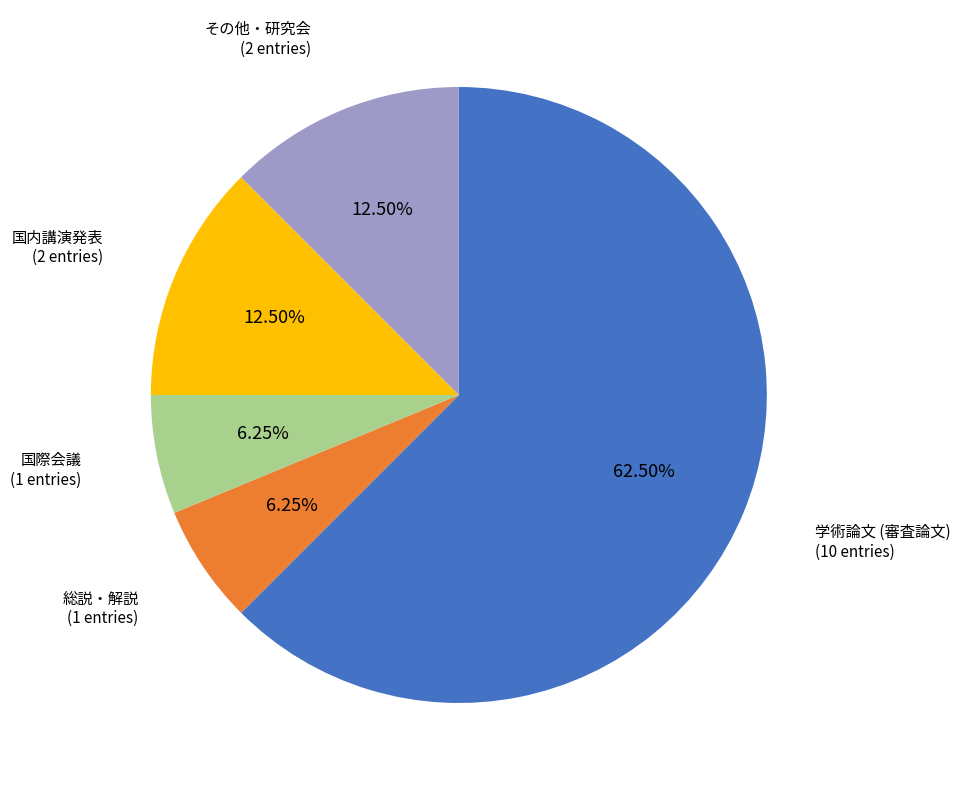

Is there a majority slice in this chart?

Yes